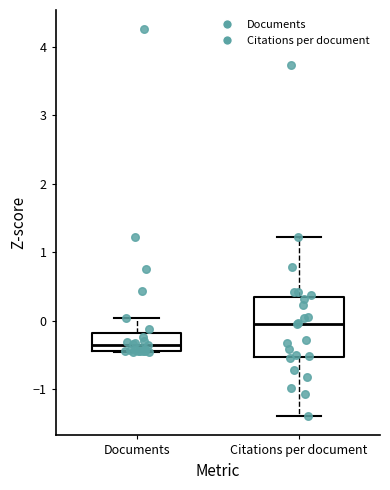

Where does the upper whisker of the box for Citations per document end on the y-axis? The values are not printed on the chart, so give them approximately, as read against the axis.

1.2